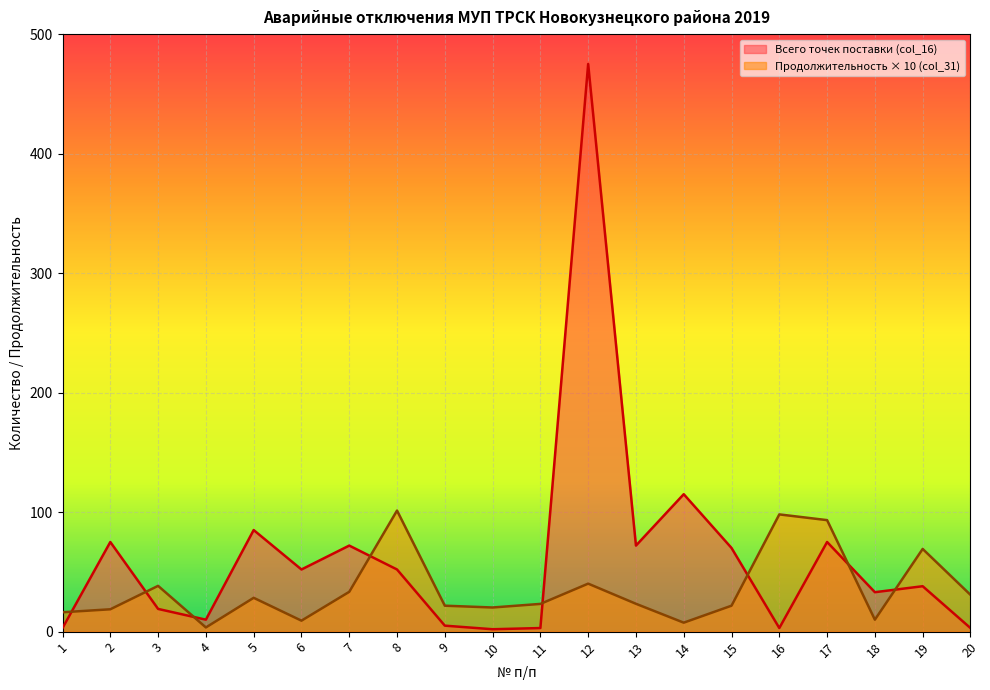

Rank the series by their maximum value, from lowest to highest.

Продолжительность × 10 (col_31), Всего точек поставки (col_16)